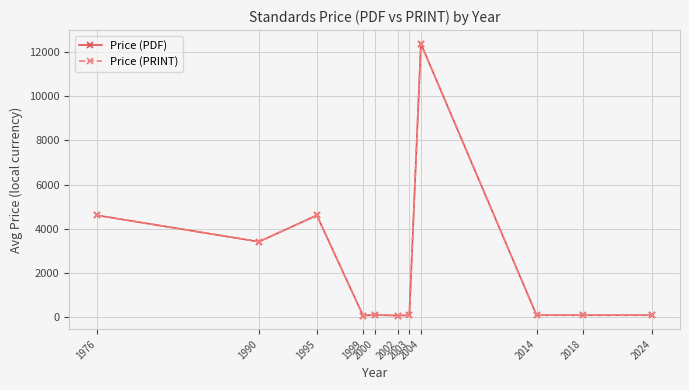

What is the value of the Price (PRINT) point at the 2nd from the left?

3400.0